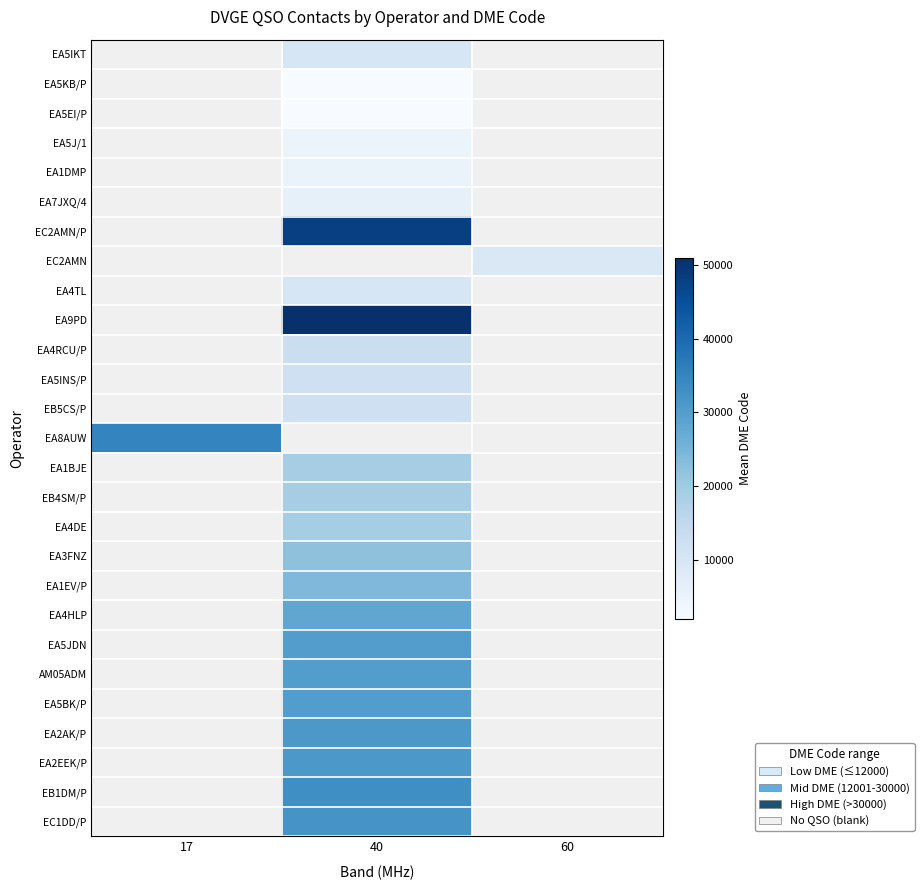

Count the number of categories in the chart.

3